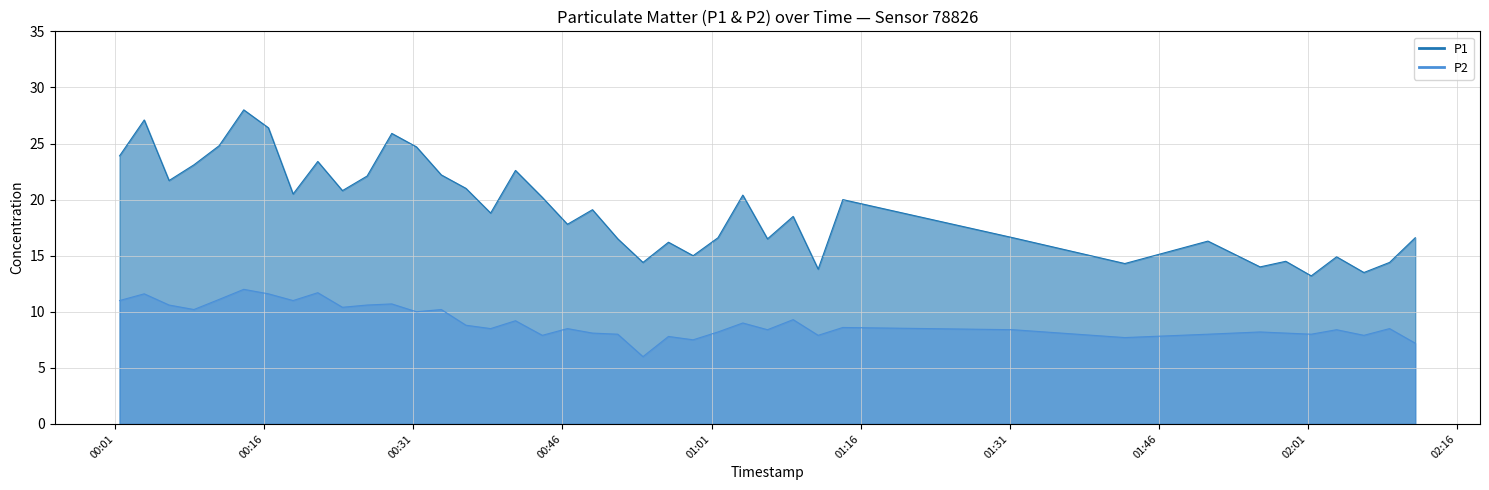

At which category is the sum across all series the highest?

2023-03-30T00:13:55